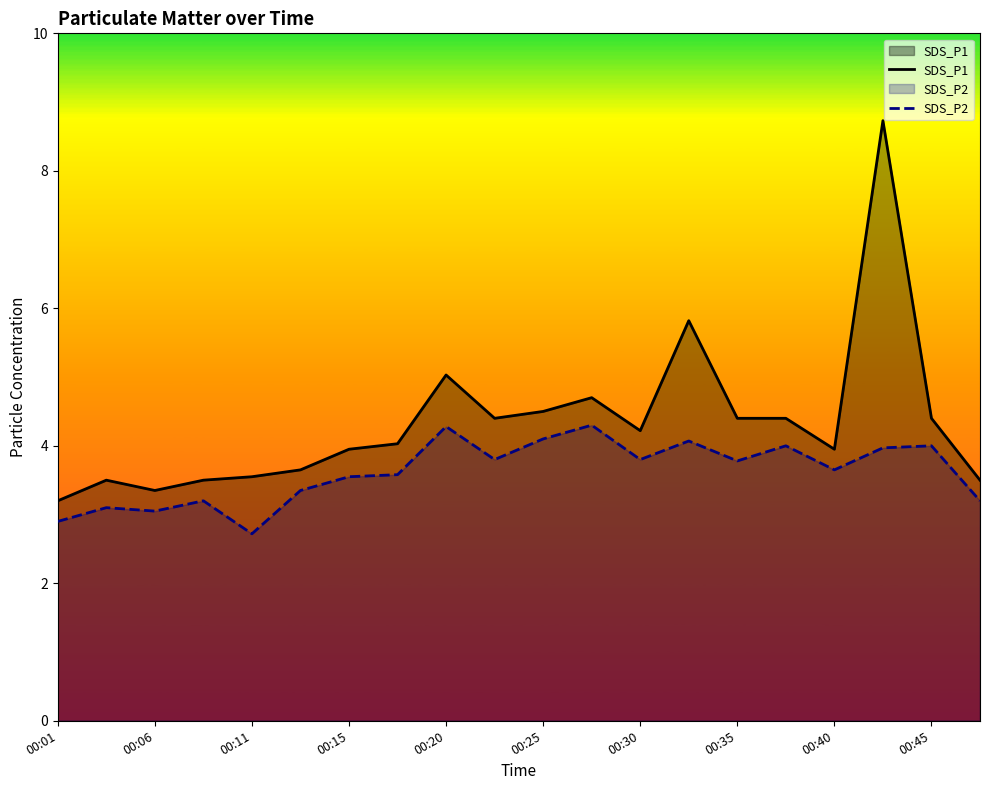

At which category does SDS_P1 reach its first local valley?

00:06